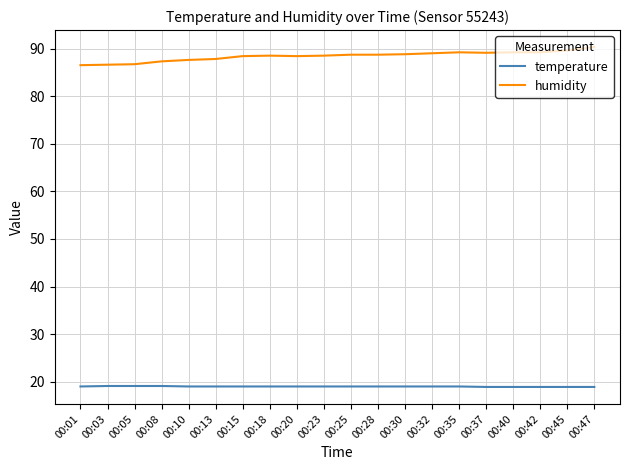

What is the highest value of the temperature series?

19.1